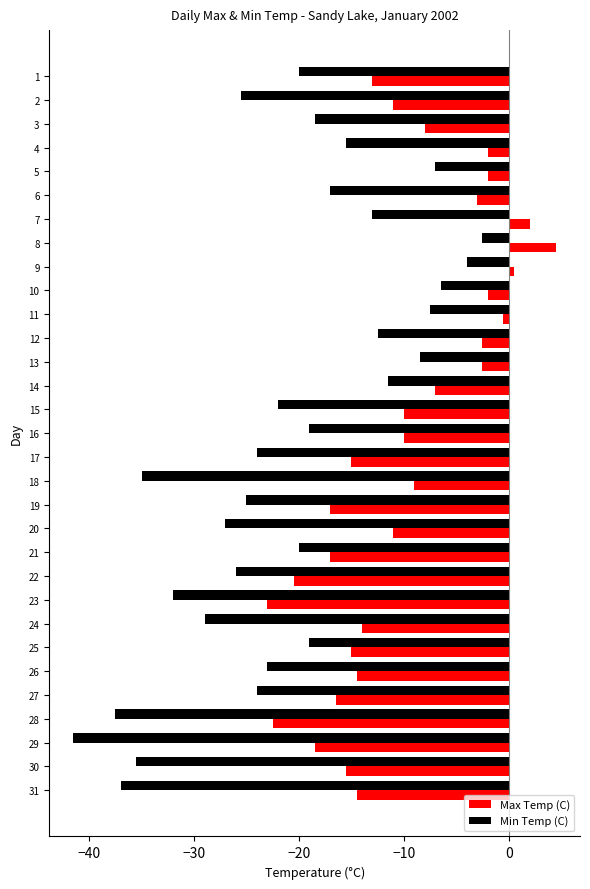

Which series has the largest total across all categories?

Max Temp (C)